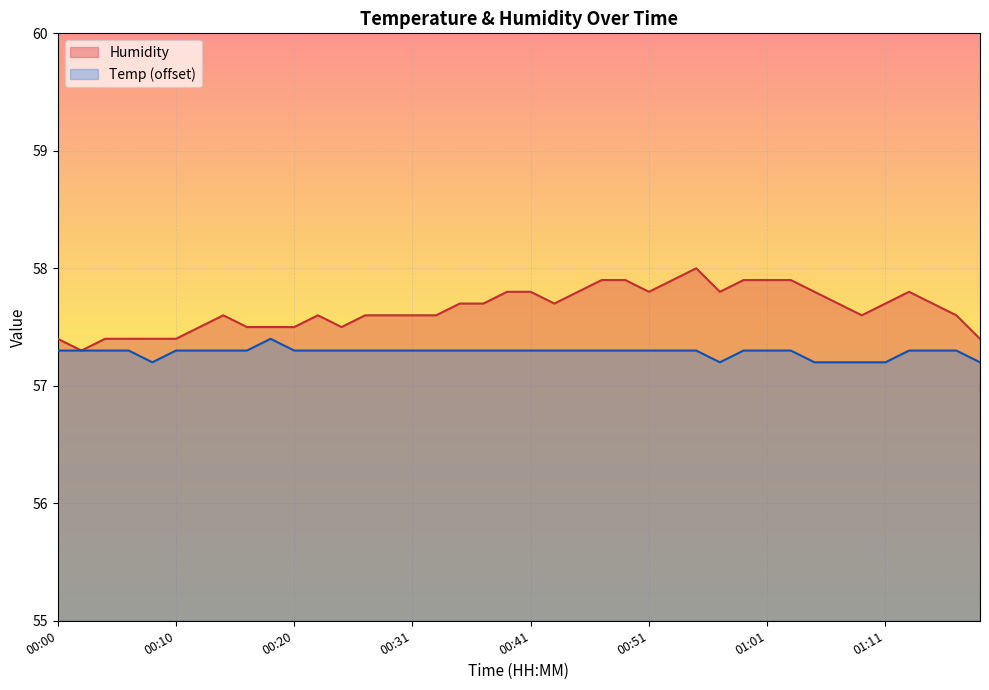

Rank the categories by Humidity value from highest to lowest.

00:55, 00:47, 00:49, 00:53, 00:59, 01:01, 01:03, 00:39, 00:41, 00:45, 00:51, 00:57, 01:05, 01:13, 00:35, 00:37, 00:43, 01:07, 01:11, 01:15, 00:14, 00:22, 00:27, 00:29, 00:31, 00:33, 01:09, 01:17, 00:12, 00:16, 00:18, 00:20, 00:24, 00:00, 00:04, 00:06, 00:08, 00:10, 01:19, 00:02